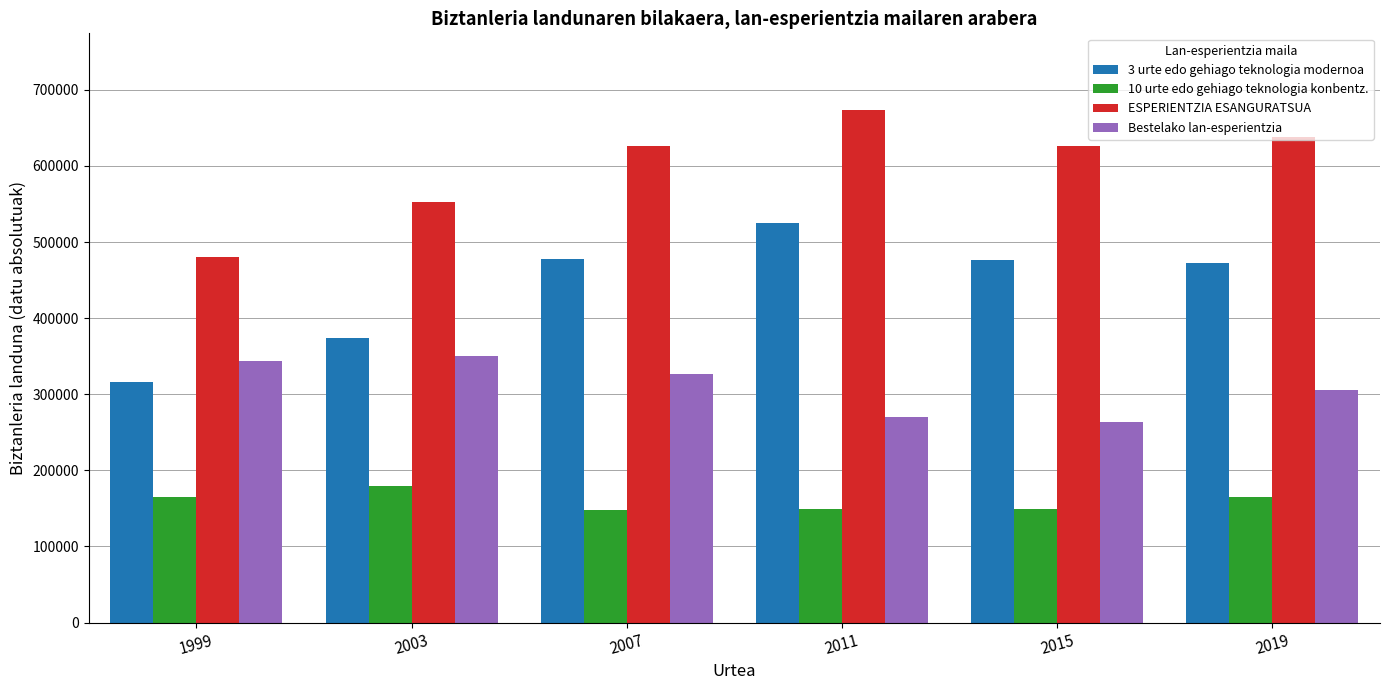

Rank the series at 2019 from highest to lowest value.

ESPERIENTZIA ESANGURATSUA, 3 urte edo gehiago teknologia modernoa, Bestelako lan-esperientzia, 10 urte edo gehiago teknologia konbentz.